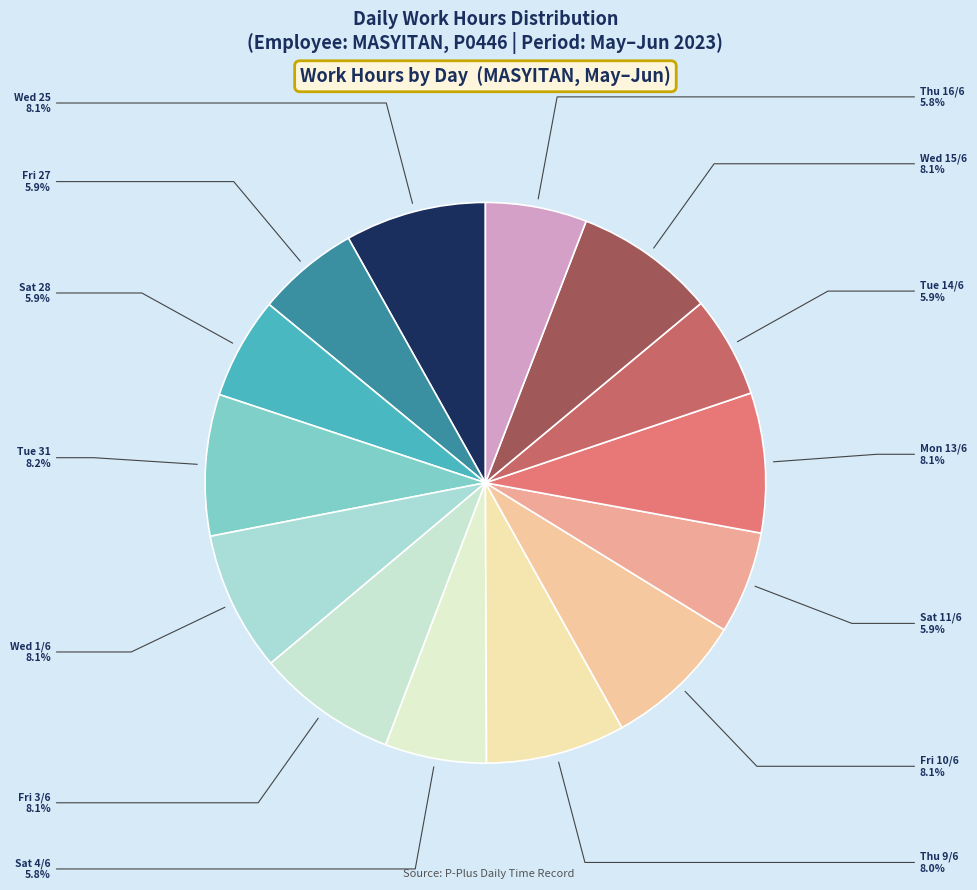

To the nearest percent, what is the difference between the largest and smallest slice percentages?

2%